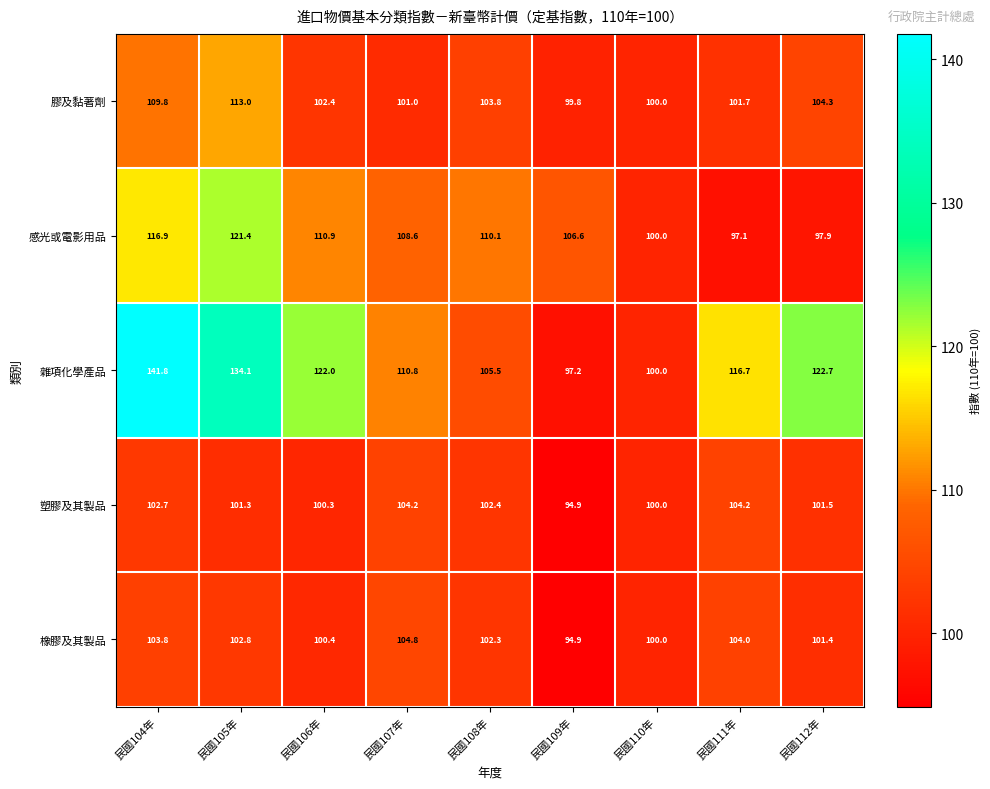

Rank the series at 民國112年 from highest to lowest value.

雜項化學產品, 膠及黏著劑, 塑膠及其製品, 橡膠及其製品, 感光或電影用品